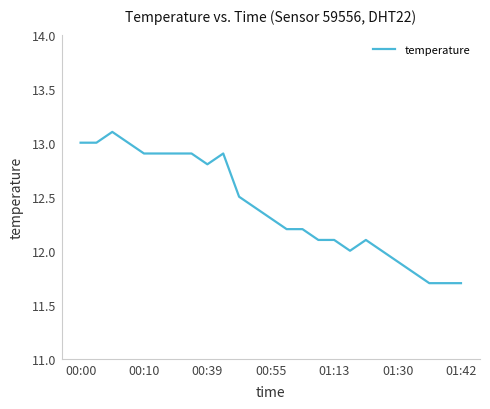

What is the maximum value shown in the chart?

13.1